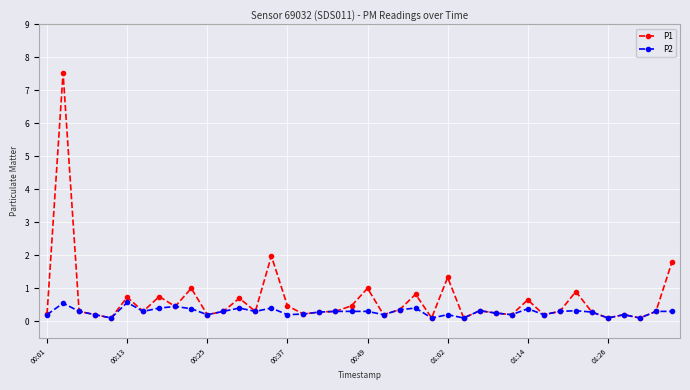

How many categories are shown in the chart?

40